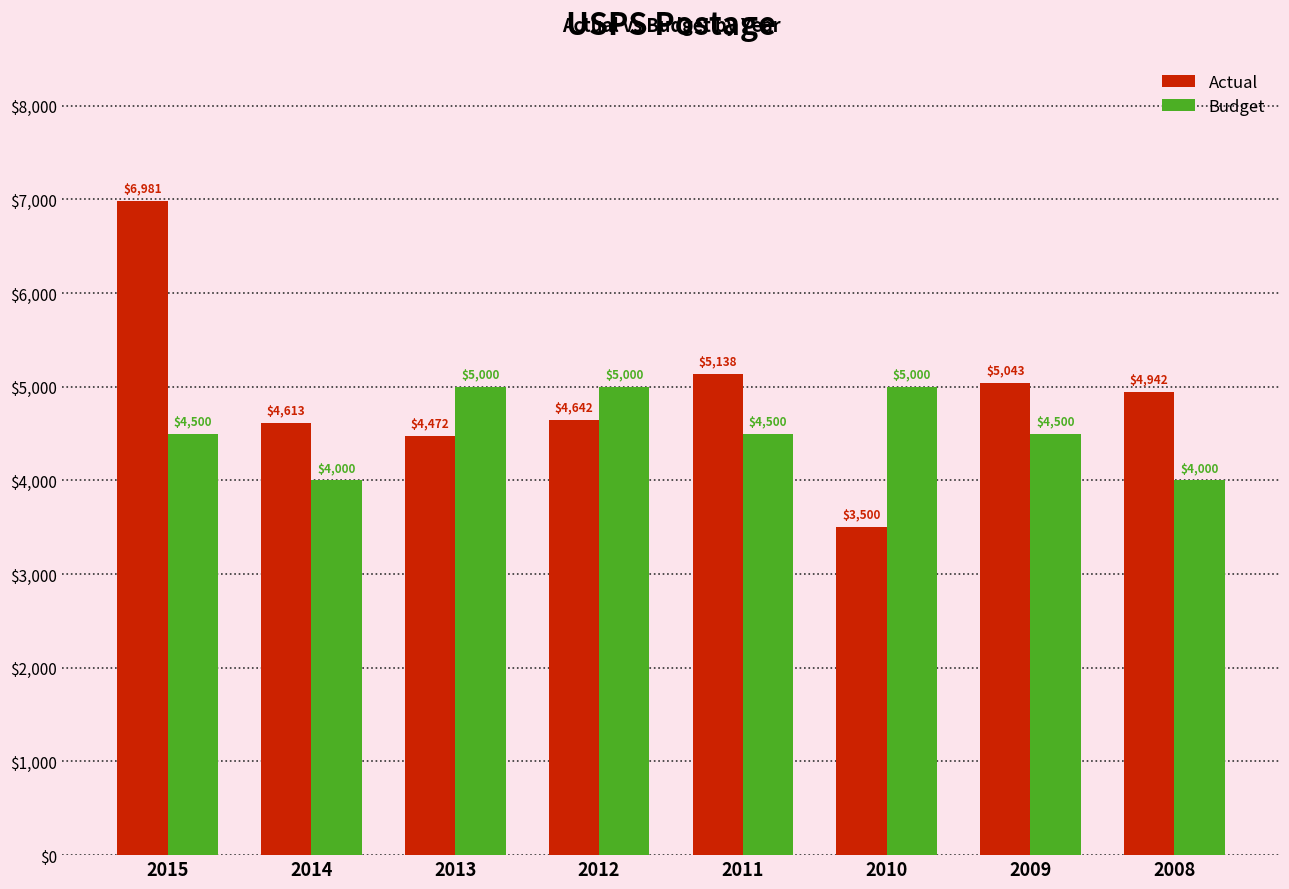

Which series has the widest spread of values?

Actual